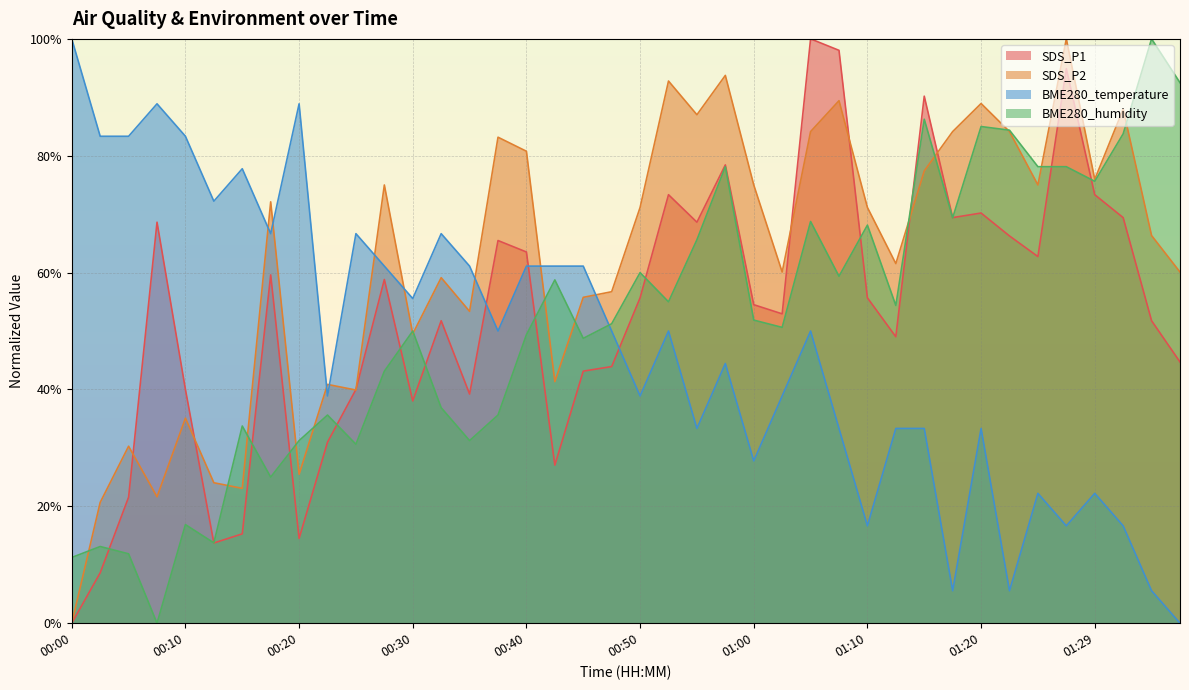

What is the sum of all SDS_P2 values?

24.7